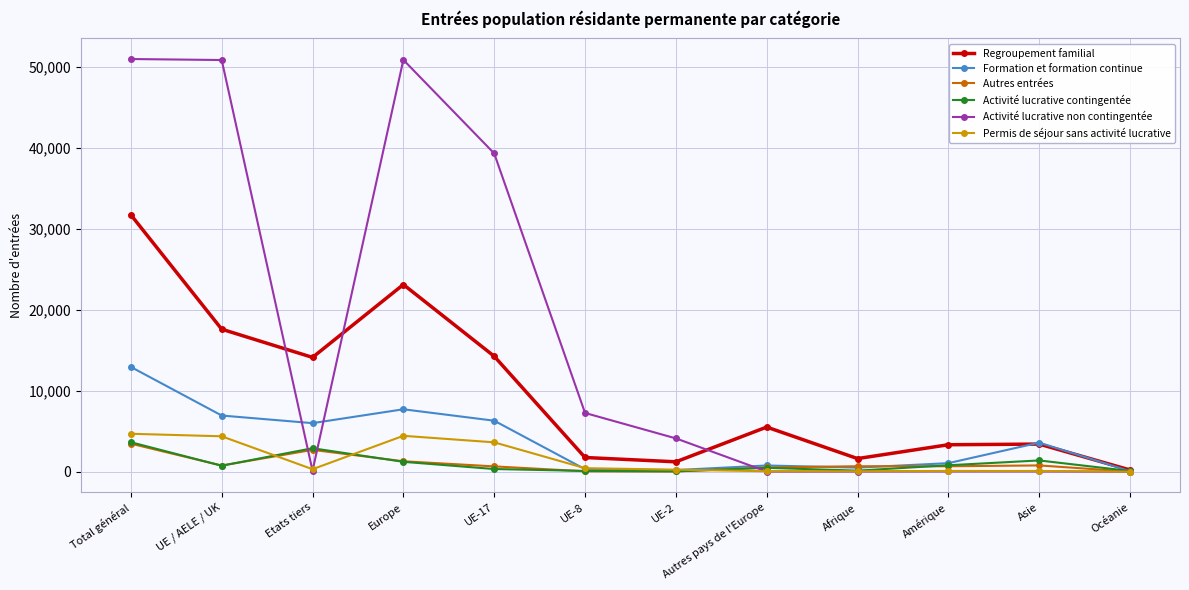

At which category is the sum across all series the highest?

Total général